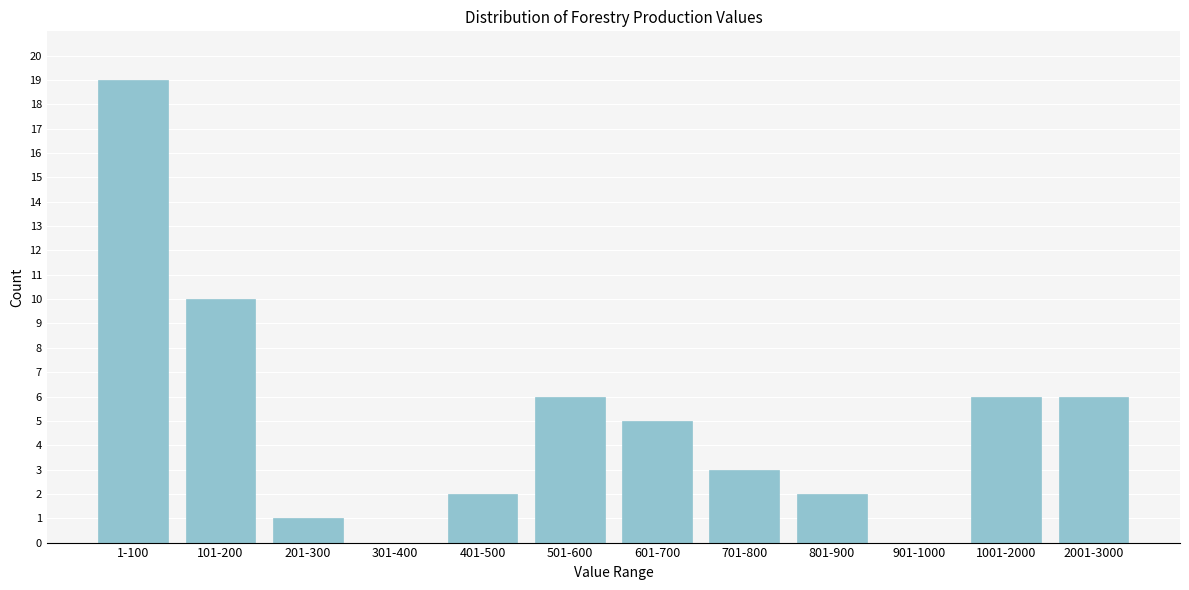

Reading left to right, list all the values displayed in this chart.

1-100=19	101-200=10	201-300=1	301-400=0	401-500=2	501-600=6	601-700=5	701-800=3	801-900=2	901-1000=0	1001-2000=6	2001-3000=6